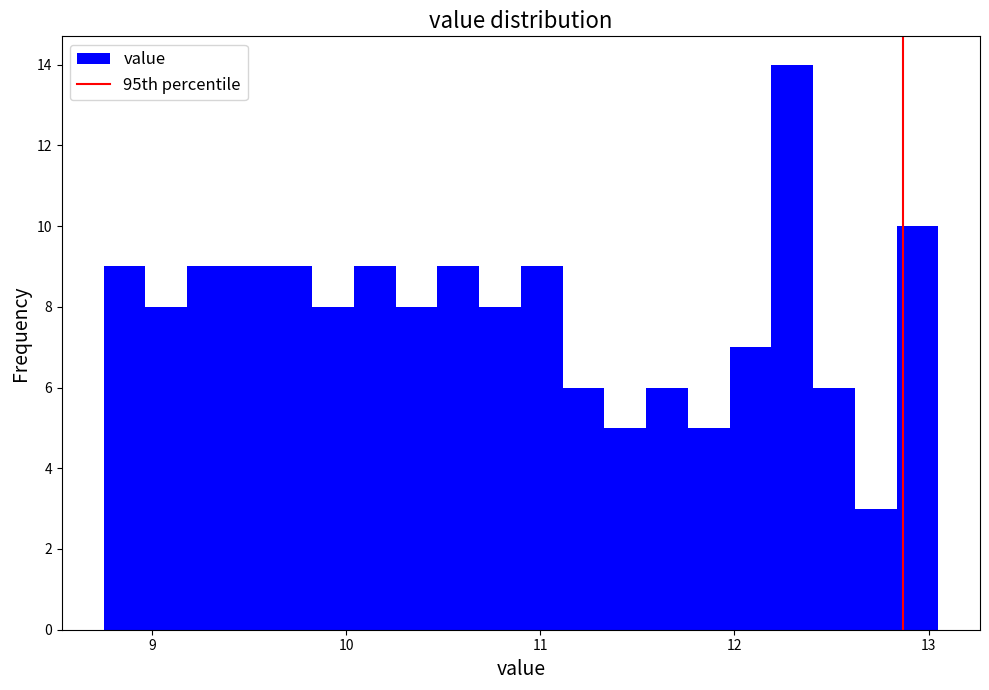

Read against the x-axis, roughly where is the centre of the tallest bar?

12.3